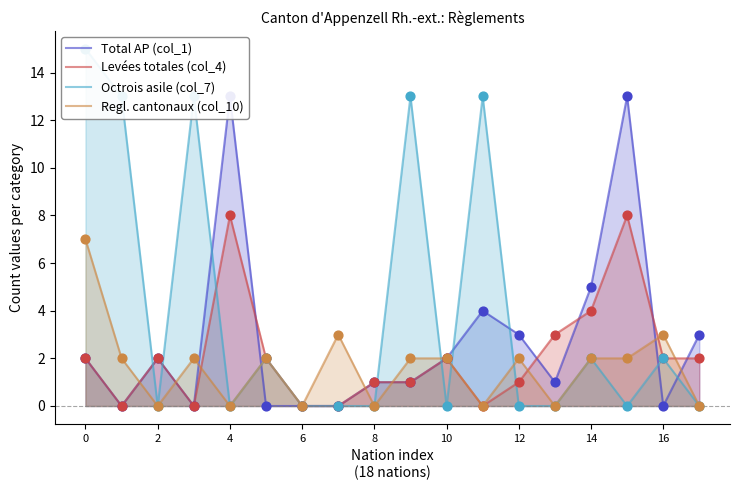

Which series has the widest spread of Y values?

Octrois asile (col_7)